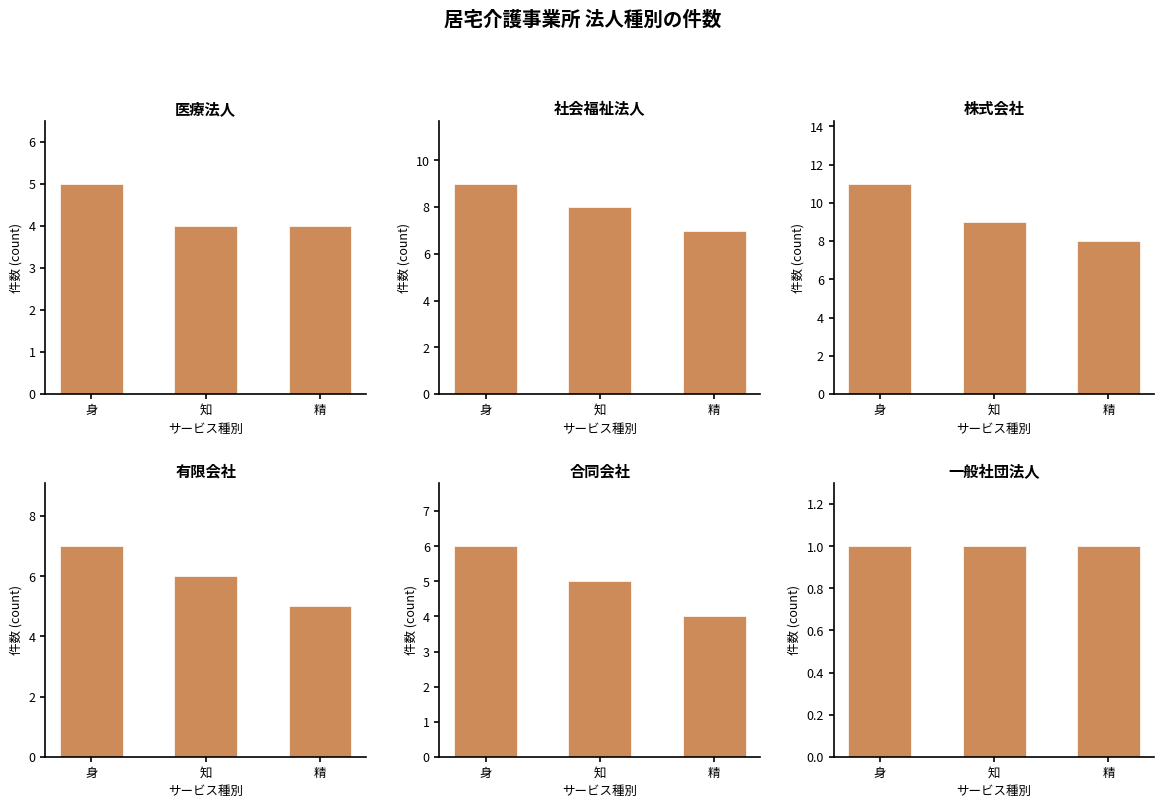

List the labels in order of 有限会社 value, largest first.

身, 知, 精